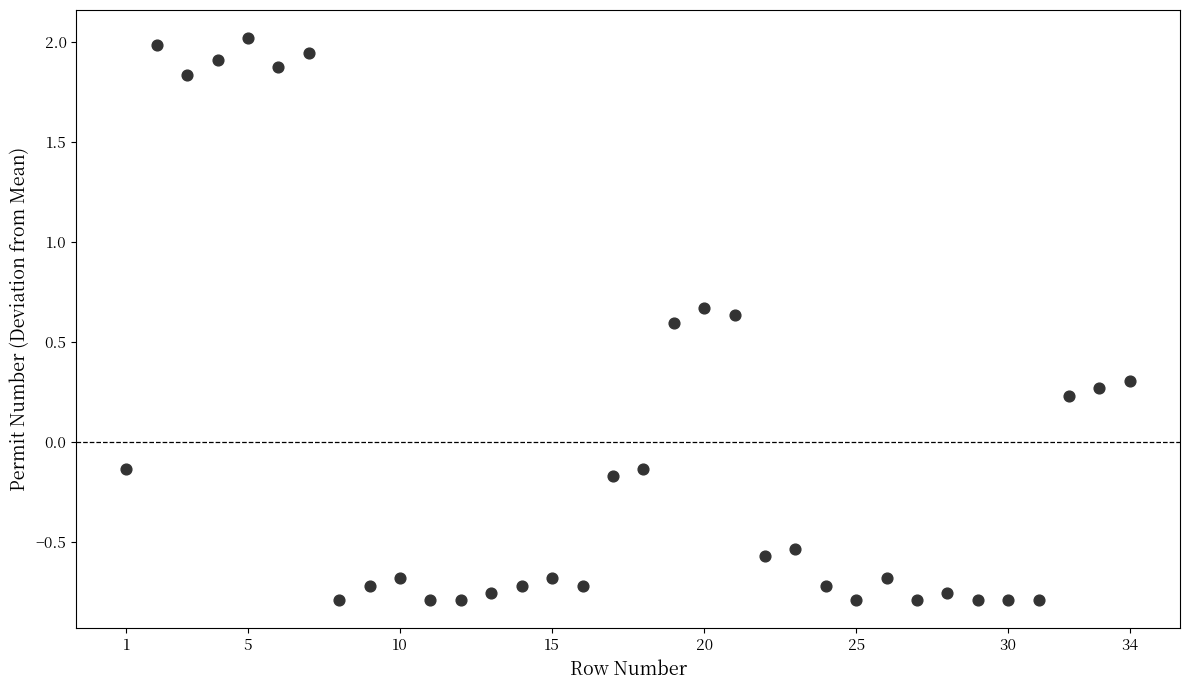

What is the range of X values (max minus min)?

33.0